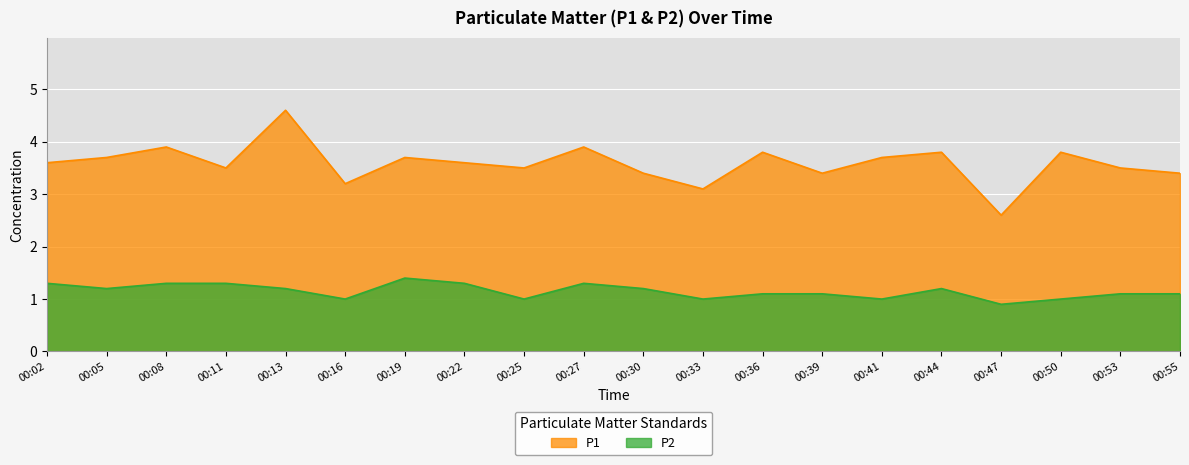

True or false: P1 and P2 cross at least once.

False